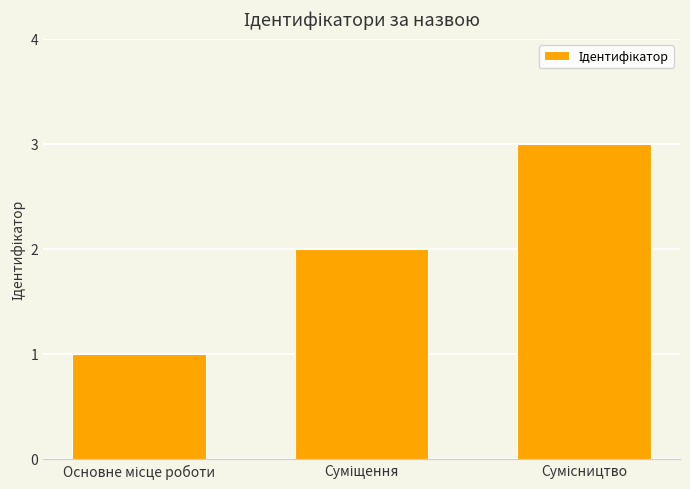

Reading left to right, list all the values displayed in this chart.

1	2	3